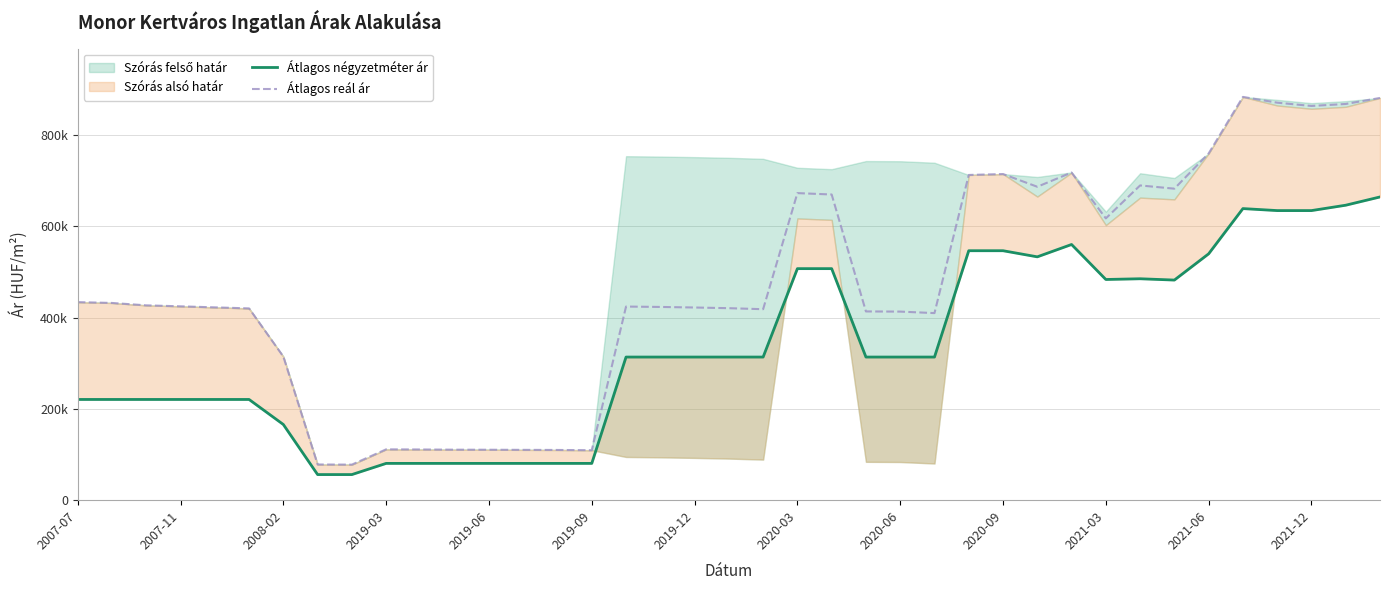

Does the chart have visible grid lines?

Yes